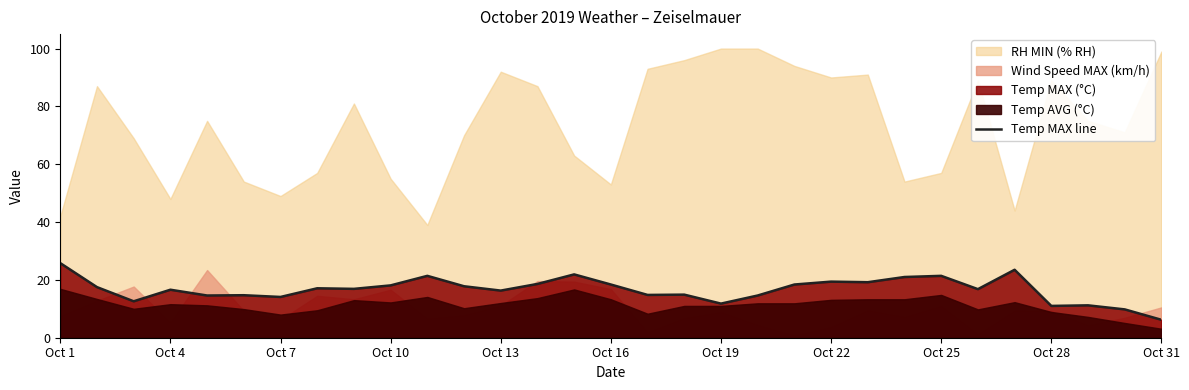

What is the average value?

16.7